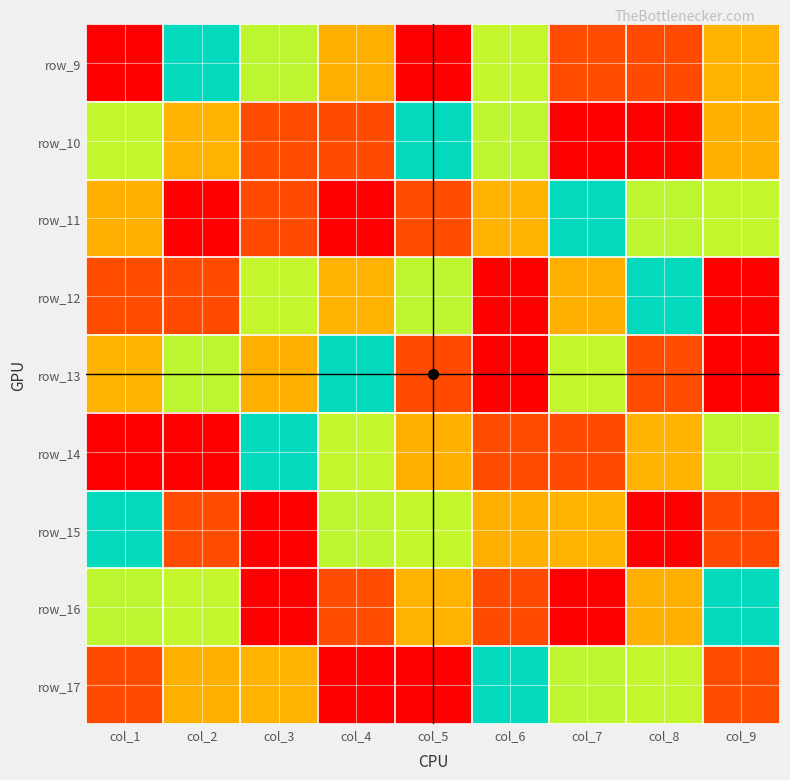

Rank the series at col_1 from highest to lowest value.

row_9, row_17, row_11, row_10, row_15, row_16, row_13, row_12, row_14